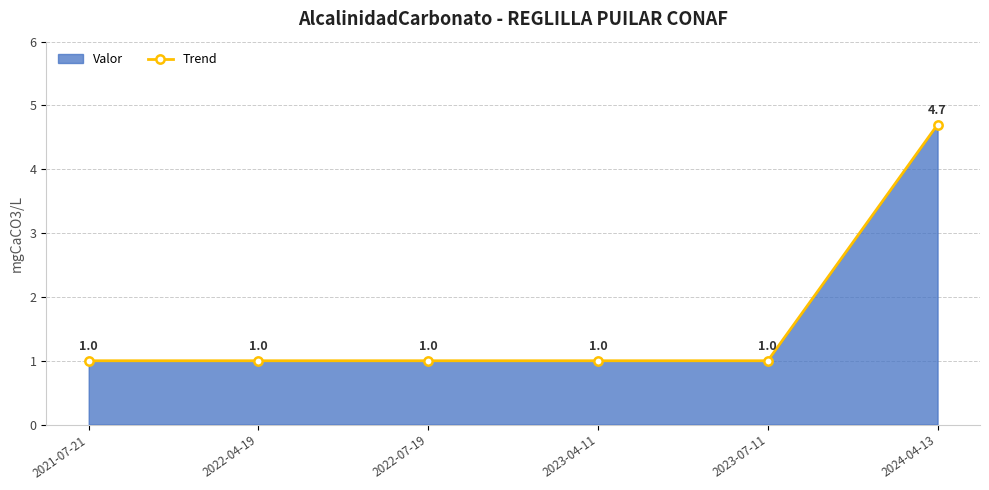

The value at 2023-04-11 is 0.3. True or false?

False